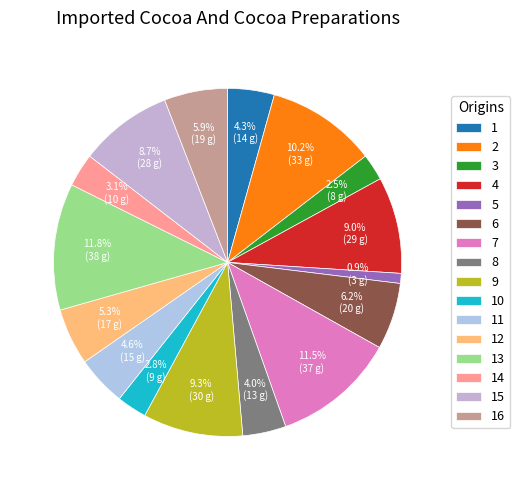

To the nearest percent, what portion does 5 represent?

1%